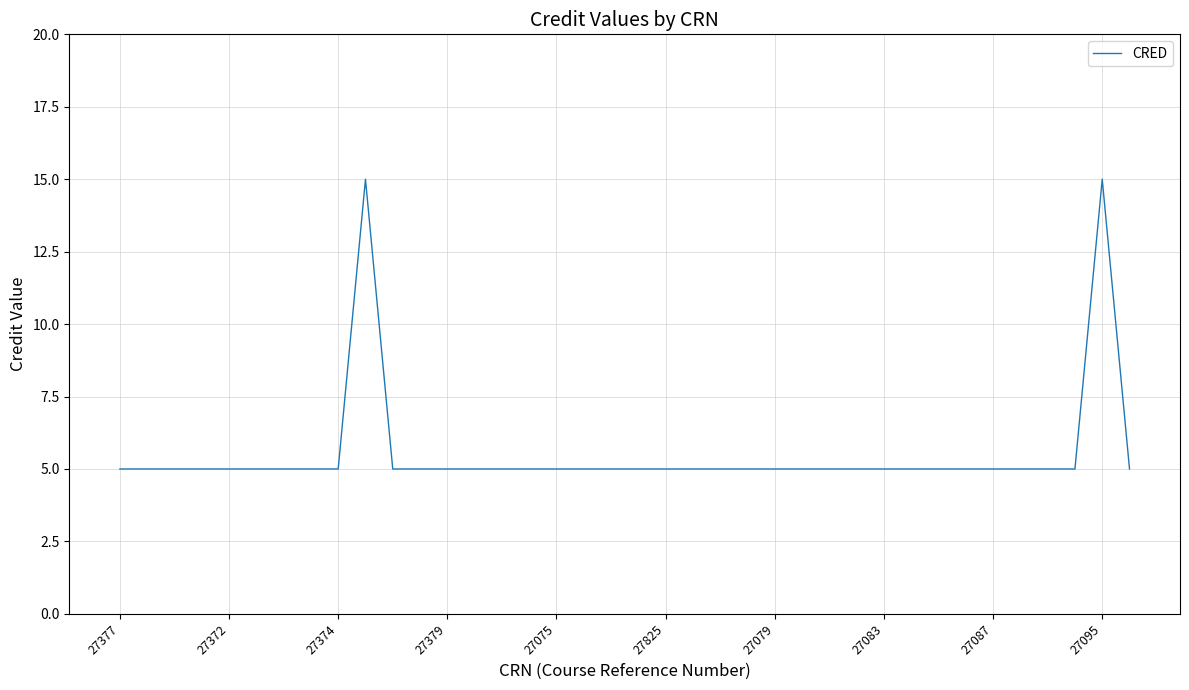

What is the difference between the maximum and minimum values?

10